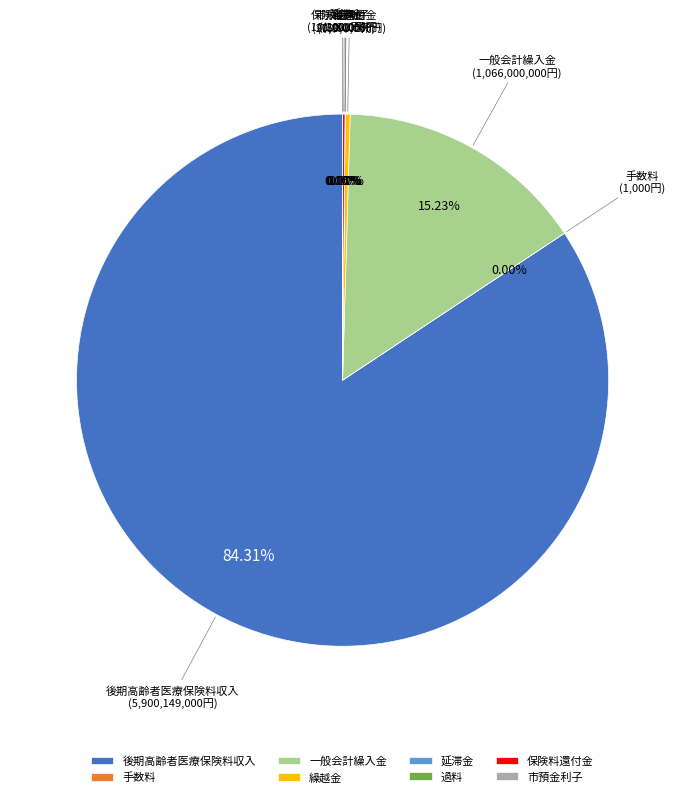

How many slices are in this pie chart?

8